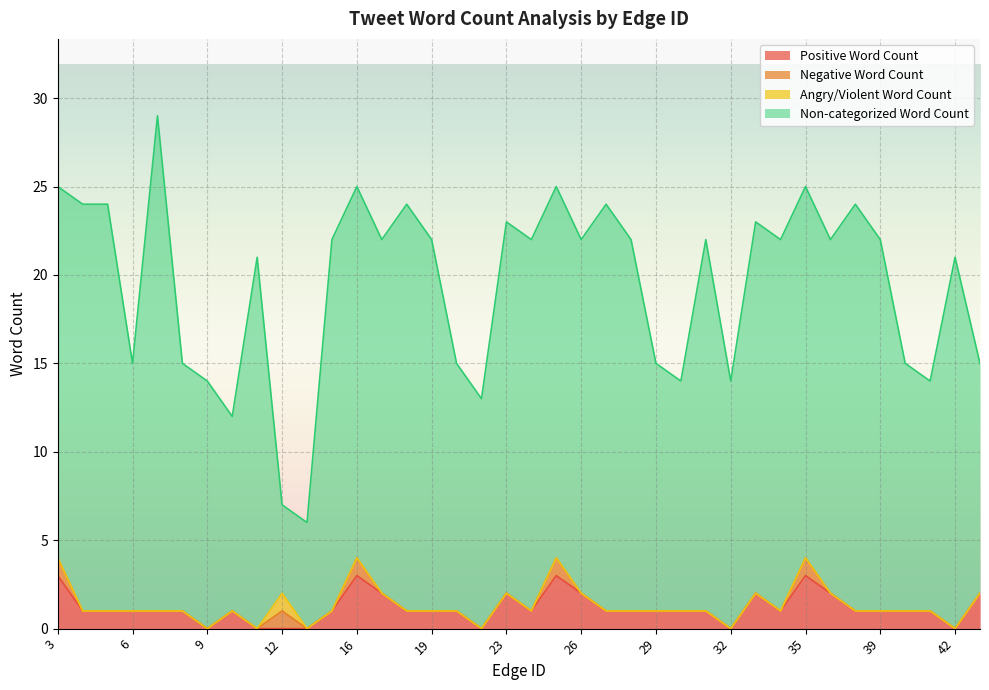

At which category does Non-categorized Word Count reach its first local valley?

6